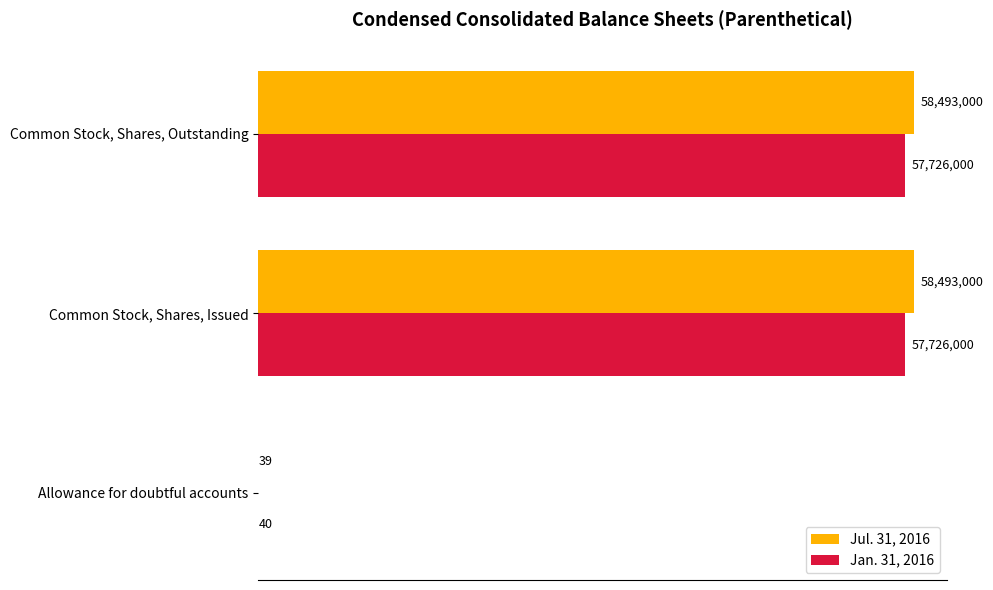

What is the highest value of the Jan. 31, 2016 series?

57726000